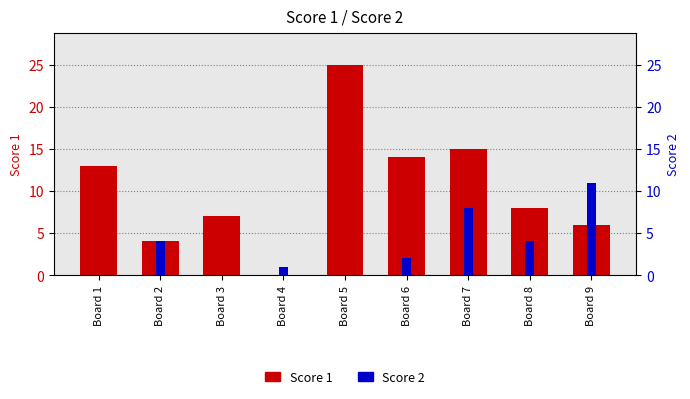

How many bars are there in total?

18